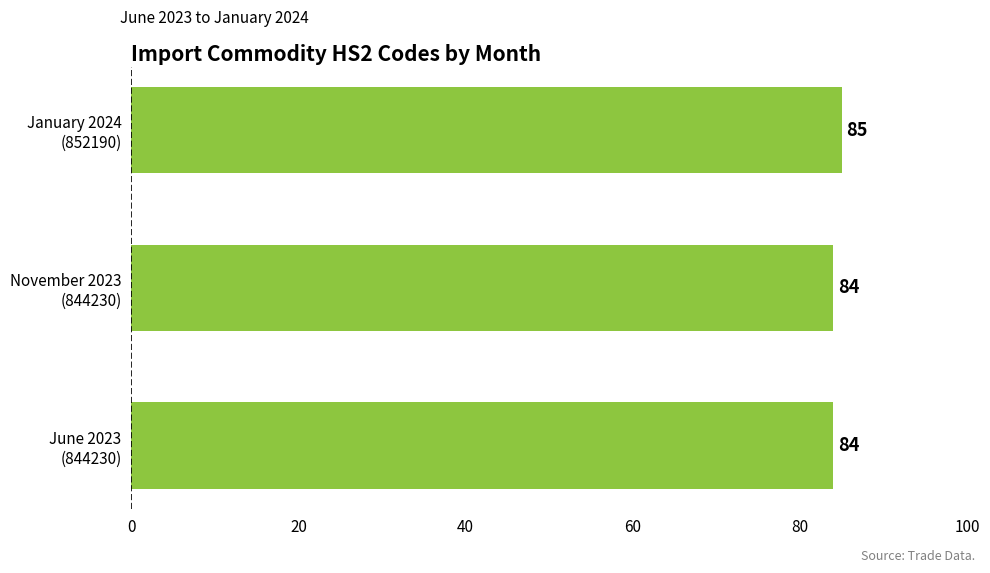

Which category has the highest value across all series?

January 2024
(852190)